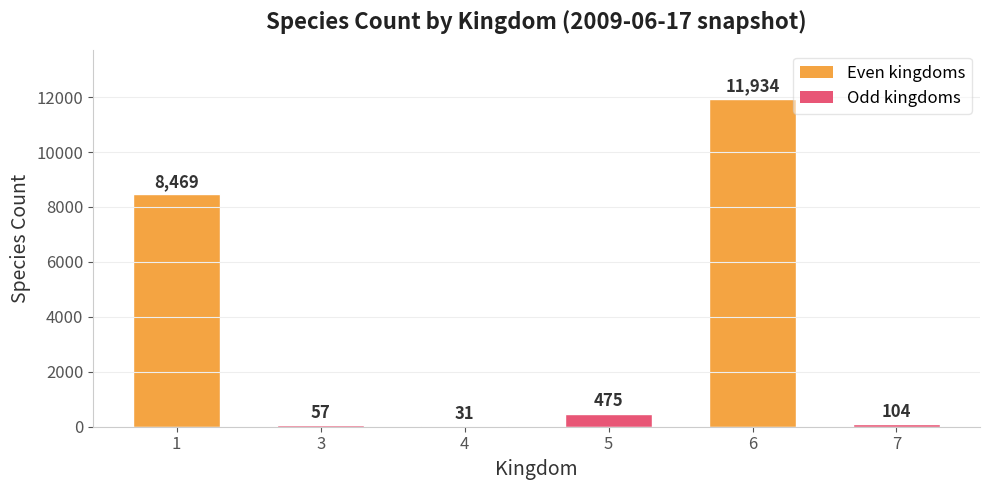

What is the sum of the values at 1 and 5?

8944